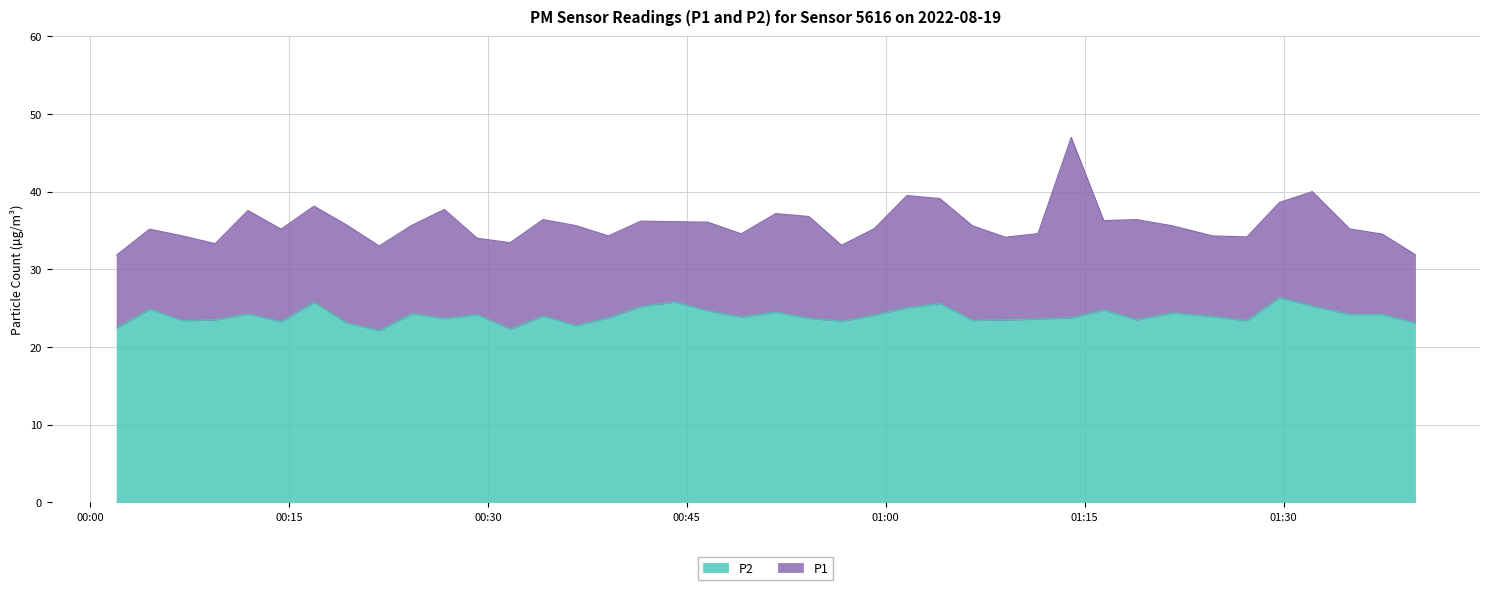

True or false: P2 and P1 intersect in this chart.

False